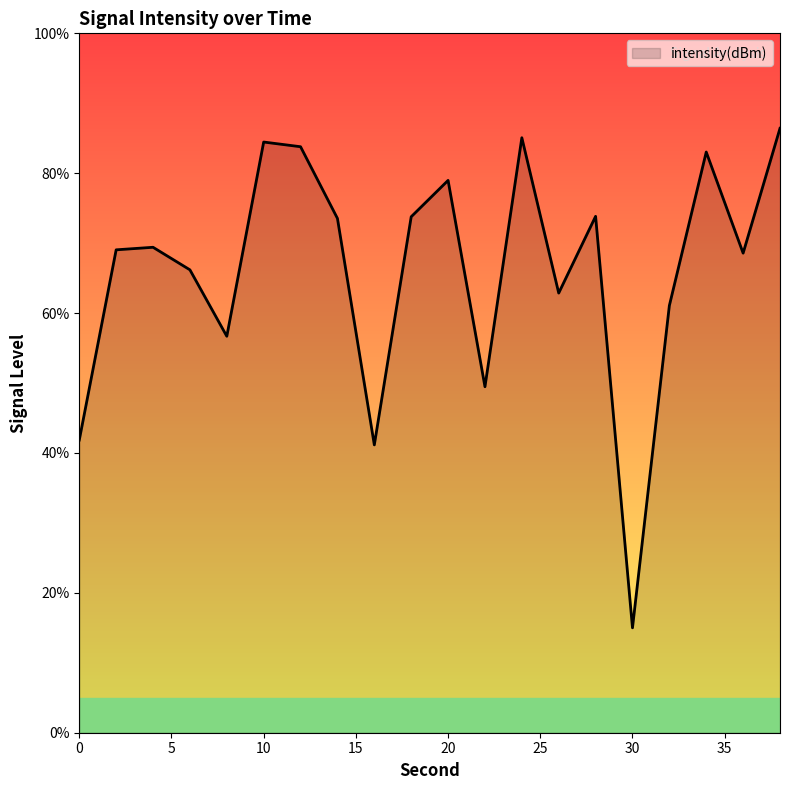

What is the minimum value shown in the chart?

15.0